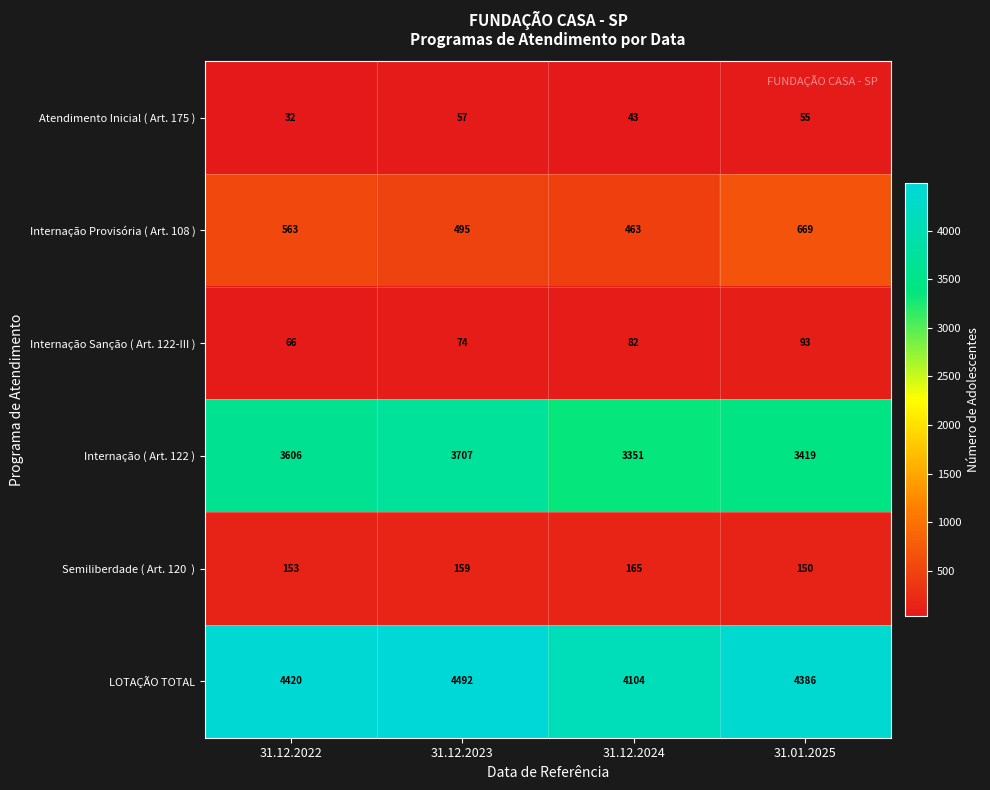

What is the sum of the Internação ( Art. 122 ) values at 31.12.2024 and 31.12.2023?

7058